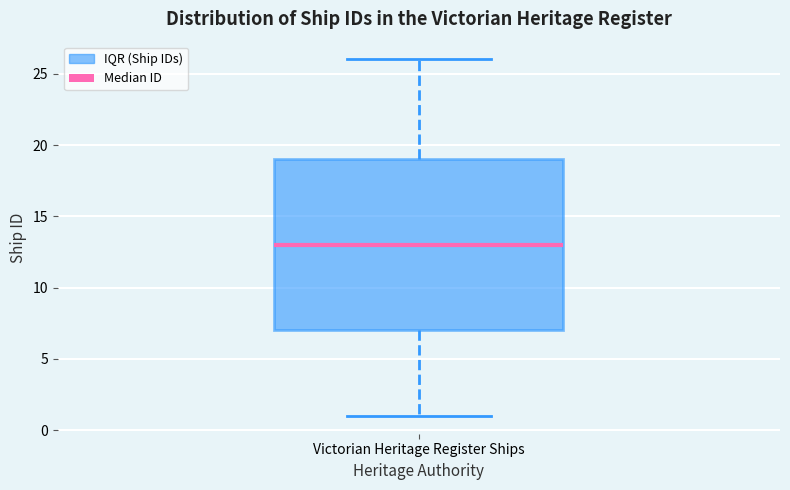

Read this box plot against the y-axis: the position of the median line, the range covered by the box, and the ends of both whiskers. The values are not printed on the chart, so give them approximately, as read against the axis.

median 13, box 7 to 19, whiskers 1 to 26